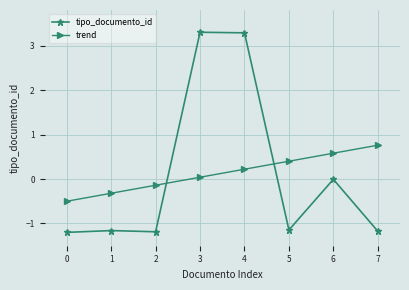

Rank the series at 7 from lowest to highest value.

tipo_documento_id, trend